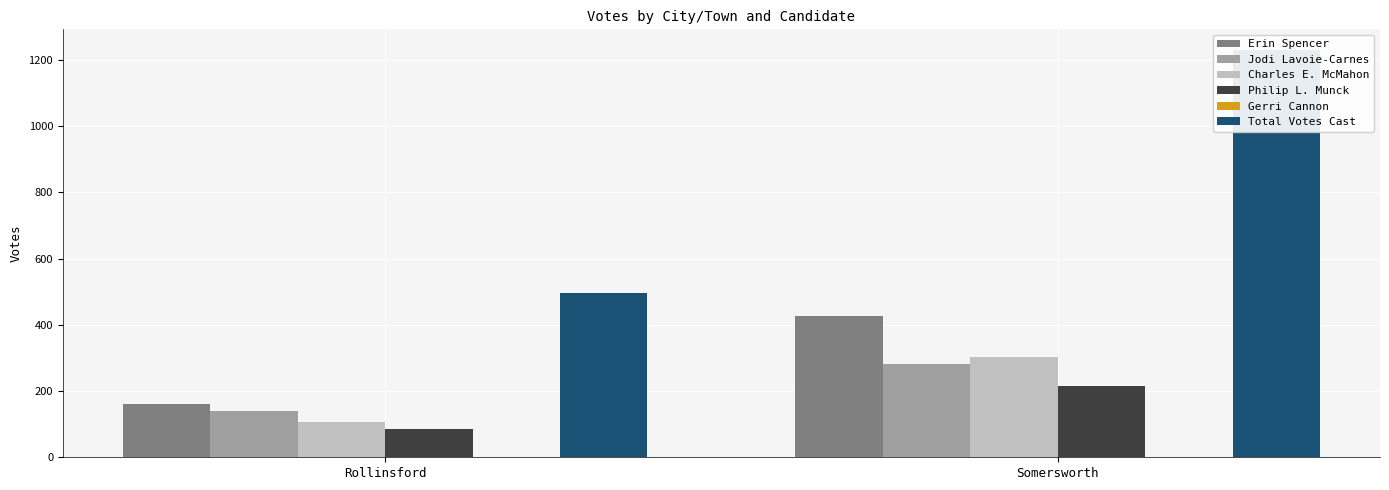

Between Rollinsford and Somersworth, which is larger?

Somersworth